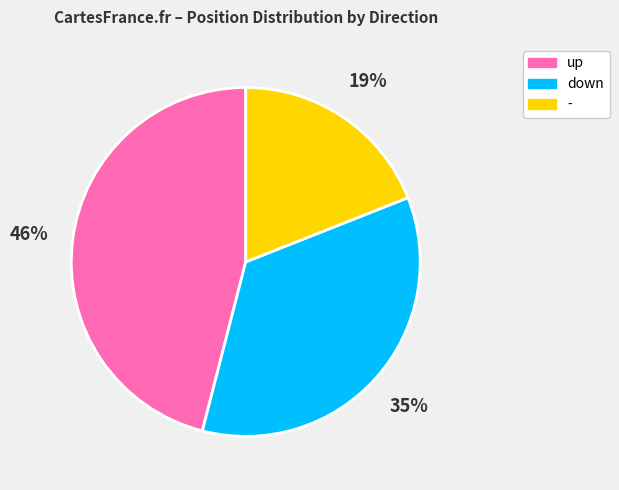

How many slices are in this pie chart?

3